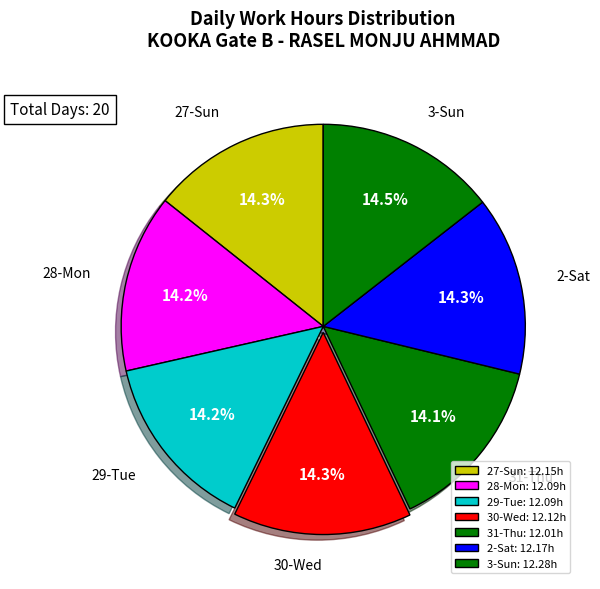

How many segments does this pie chart have?

7